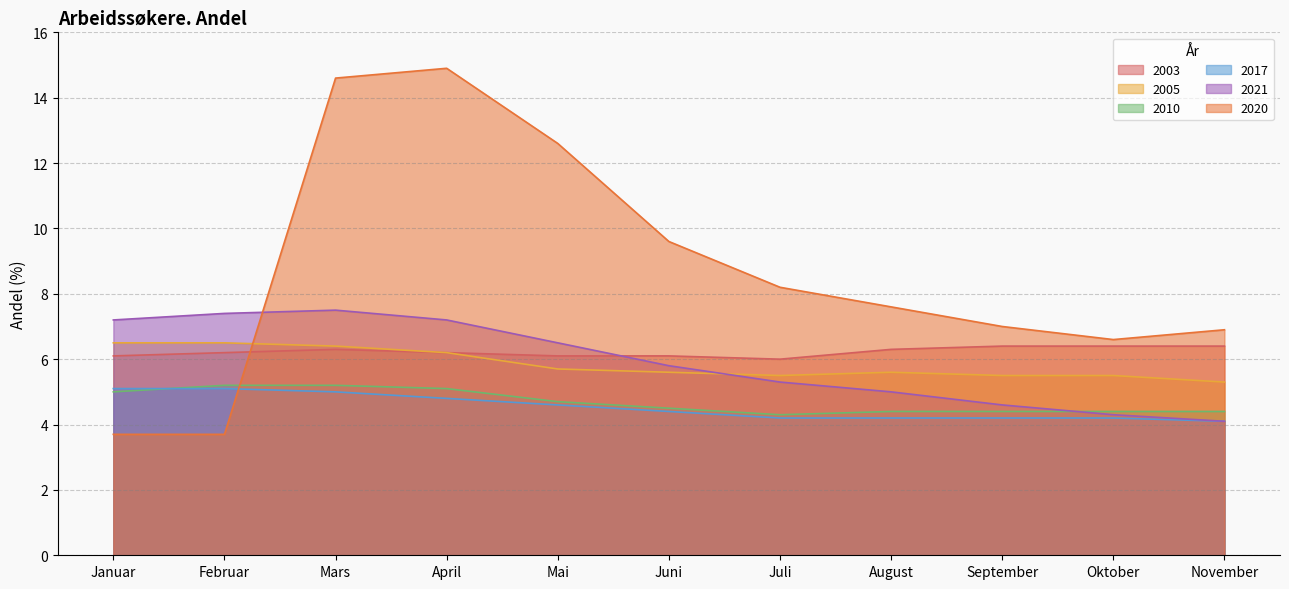

Reading left to right, extract all data points from this chart.

2003: Januar=6.1	Februar=6.2	Mars=6.3	April=6.2	Mai=6.1	Juni=6.1	Juli=6.0	August=6.3	September=6.4	Oktober=6.4	November=6.4
2005: Januar=6.5	Februar=6.5	Mars=6.4	April=6.2	Mai=5.7	Juni=5.6	Juli=5.5	August=5.6	September=5.5	Oktober=5.5	November=5.3
2010: Januar=5.0	Februar=5.2	Mars=5.2	April=5.1	Mai=4.7	Juni=4.5	Juli=4.3	August=4.4	September=4.4	Oktober=4.4	November=4.4
2017: Januar=5.1	Februar=5.1	Mars=5.0	April=4.8	Mai=4.6	Juni=4.4	Juli=4.2	August=4.2	September=4.2	Oktober=4.2	November=4.1
2021: Januar=7.2	Februar=7.4	Mars=7.5	April=7.2	Mai=6.5	Juni=5.8	Juli=5.3	August=5.0	September=4.6	Oktober=4.3	November=4.1
2020: Januar=3.7	Februar=3.7	Mars=14.6	April=14.9	Mai=12.6	Juni=9.6	Juli=8.2	August=7.6	September=7.0	Oktober=6.6	November=6.9